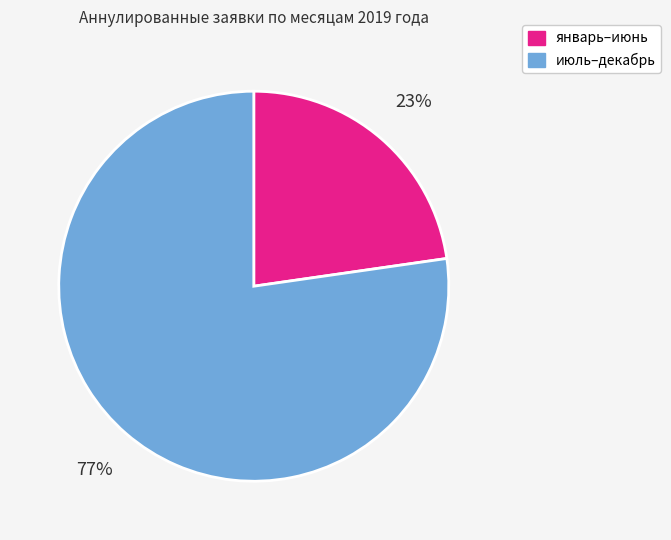

Is there a majority slice in this chart?

Yes